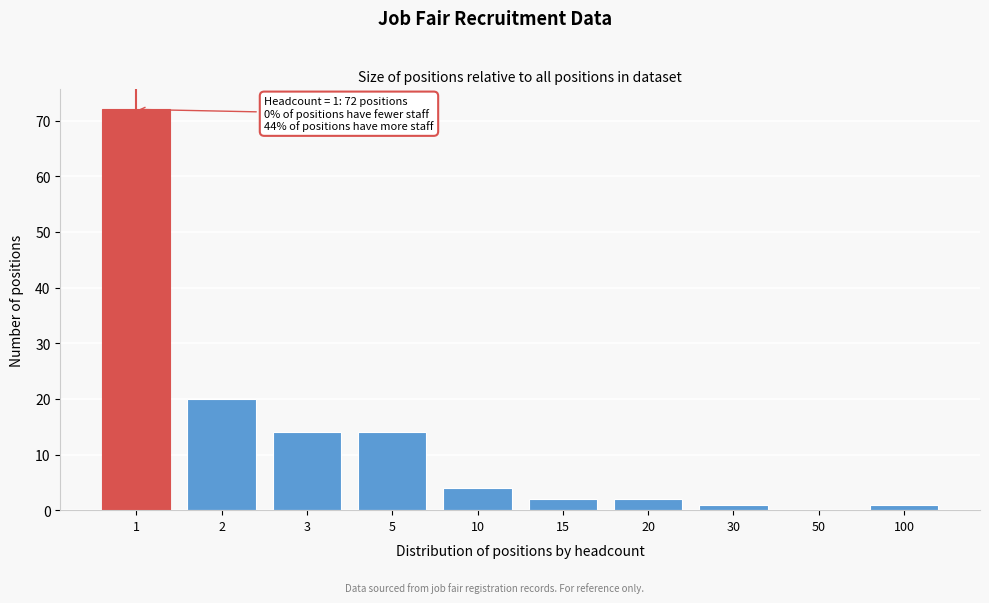

Reading left to right, extract all data points from this chart.

1=72	2=20	3=14	5=14	10=4	15=2	20=2	30=1	50=0	100=1